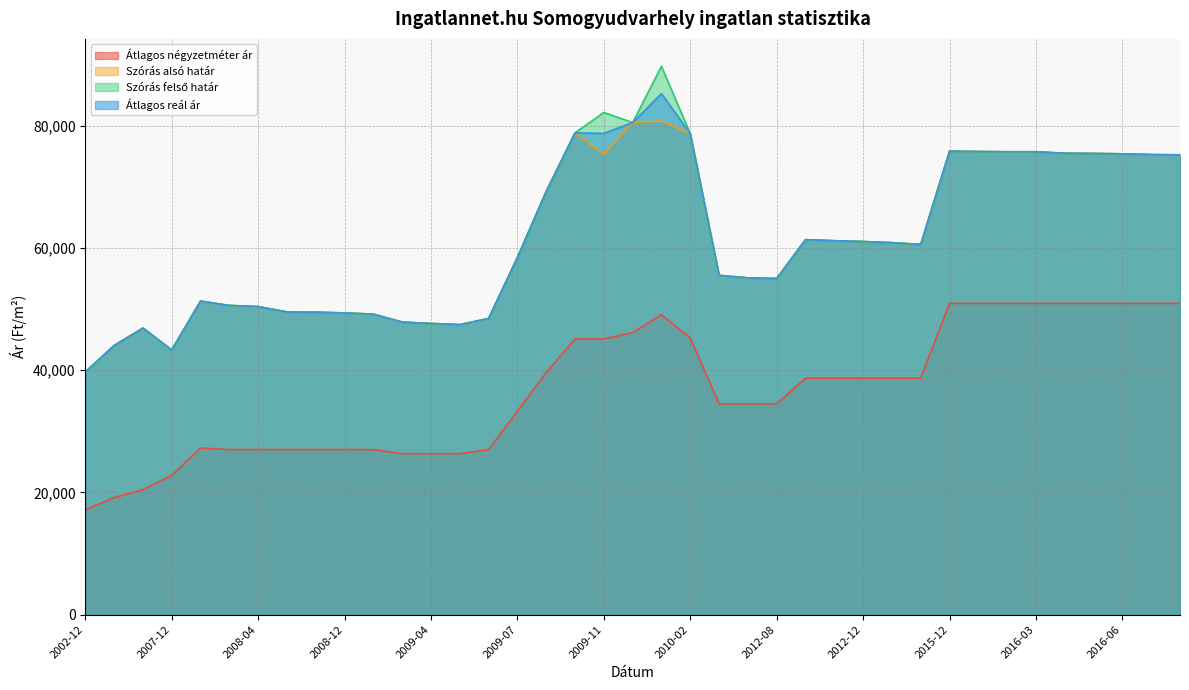

At which category is the sum across all series the highest?

2010-01